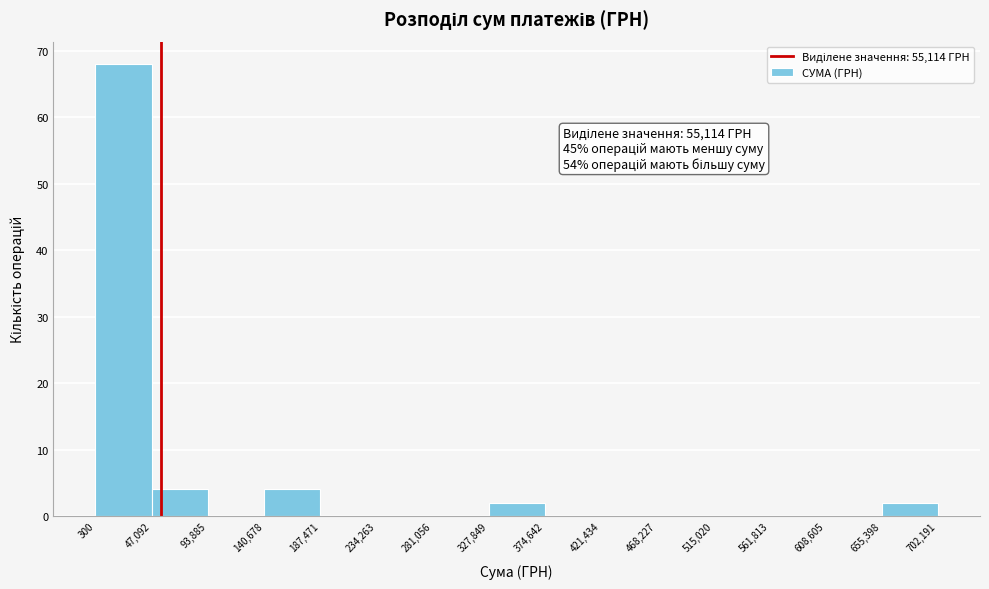

Over which range of the x-axis is the bar tallest?

300 to 47,092